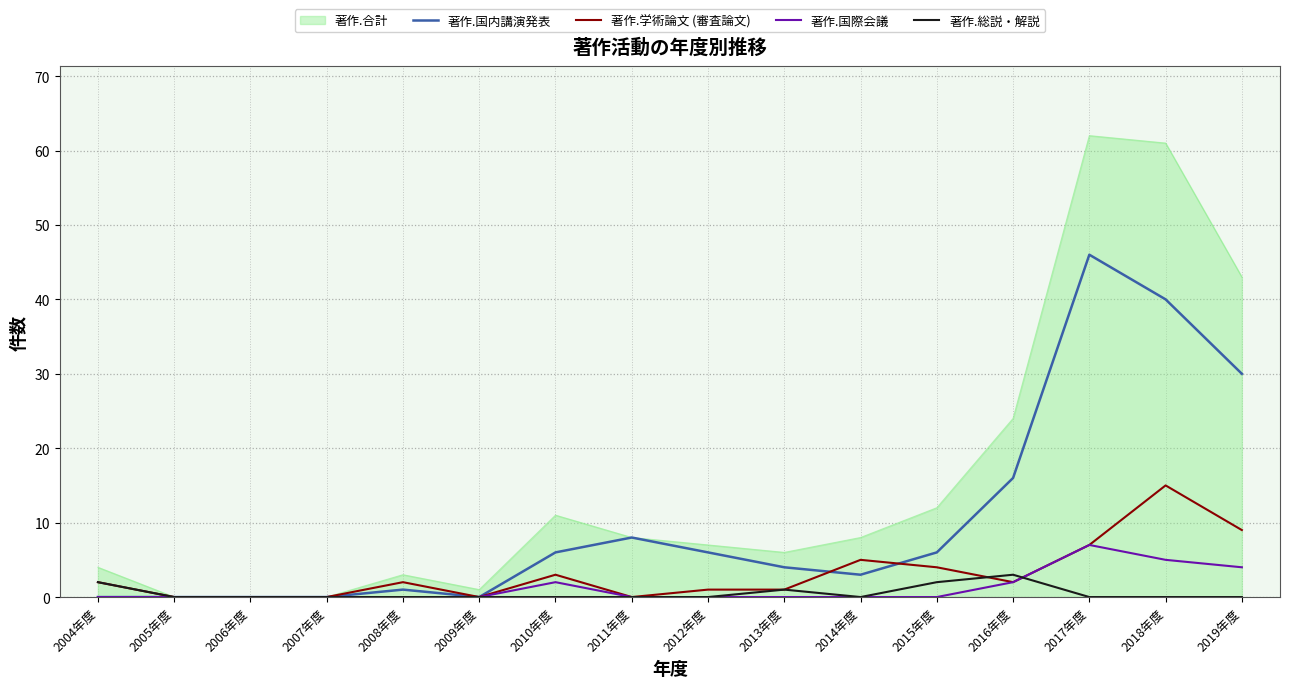

What is the total value across all series at 2016年度?

47